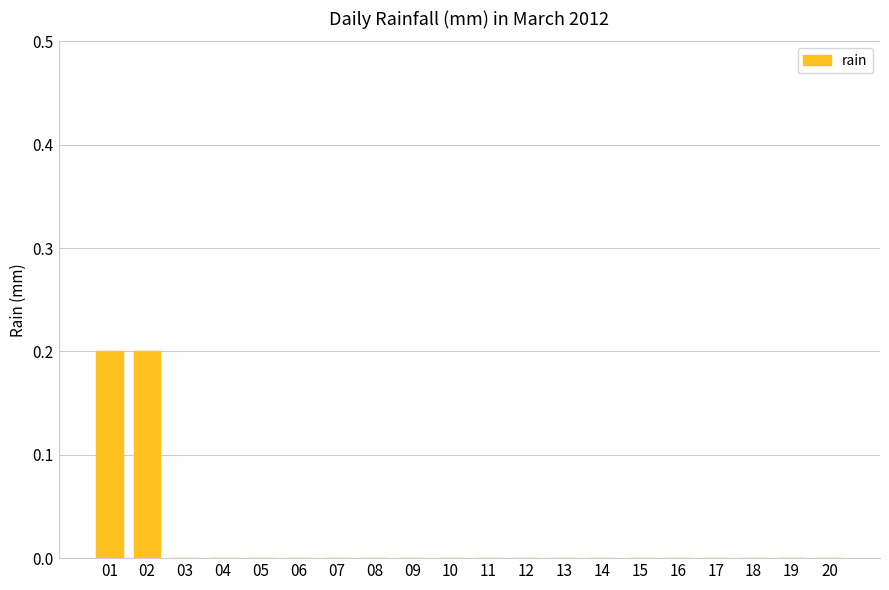

What is the sum of all values?

0.4